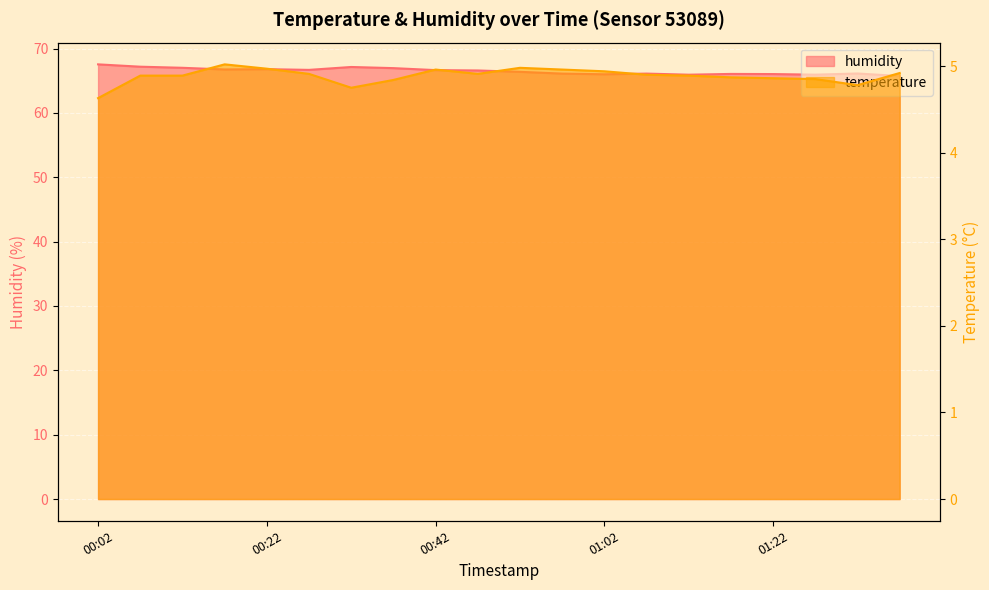

True or false: humidity and temperature cross at least once.

False